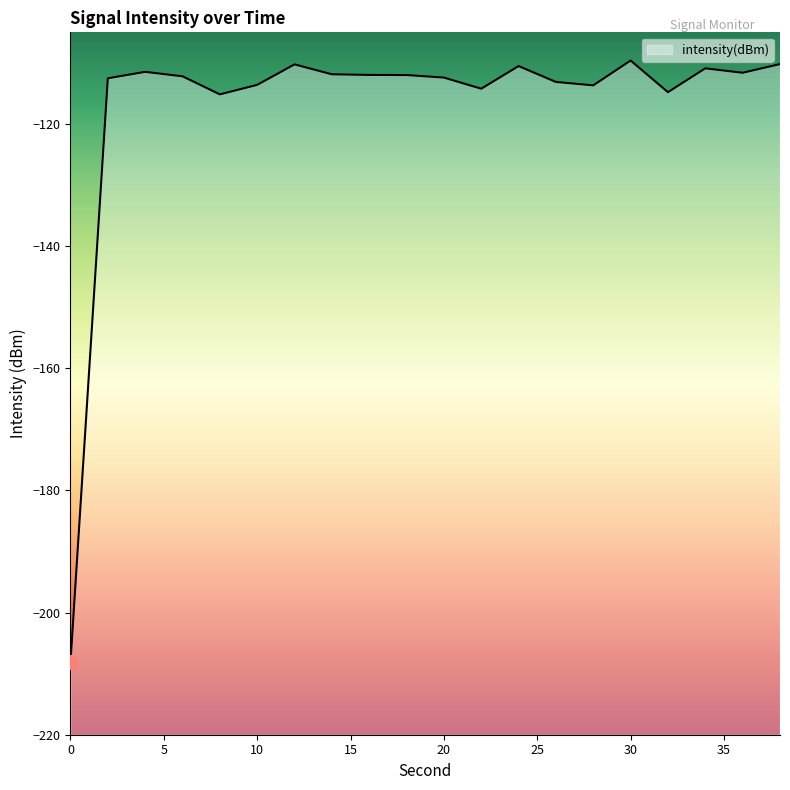

Reading right to left, transcribe all the data shown in this chart.

38=-110.2	36=-111.6	34=-110.9	32=-114.8	30=-109.6	28=-113.7	26=-113.1	24=-110.5	22=-114.2	20=-112.4	18=-112.0	16=-112.0	14=-111.9	12=-110.2	10=-113.6	8=-115.2	6=-112.2	4=-111.5	2=-112.5	0=-208.1